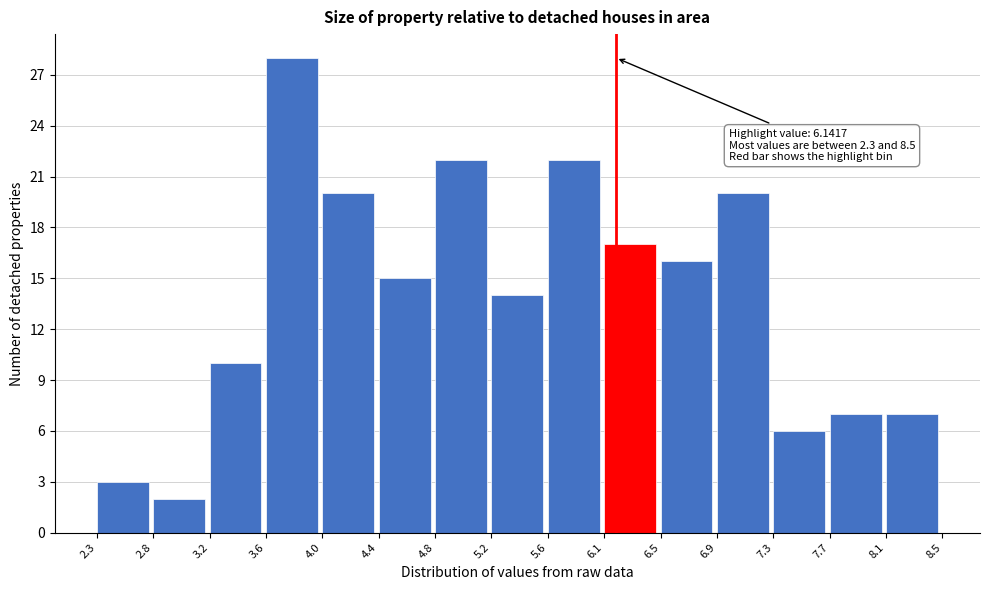

Over which range of the x-axis is the bar tallest?

3.6 to 4.0